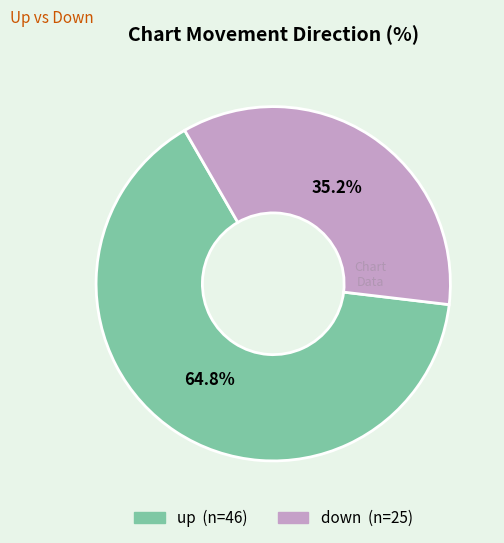

To the nearest percent, what is the average slice percentage?

50%